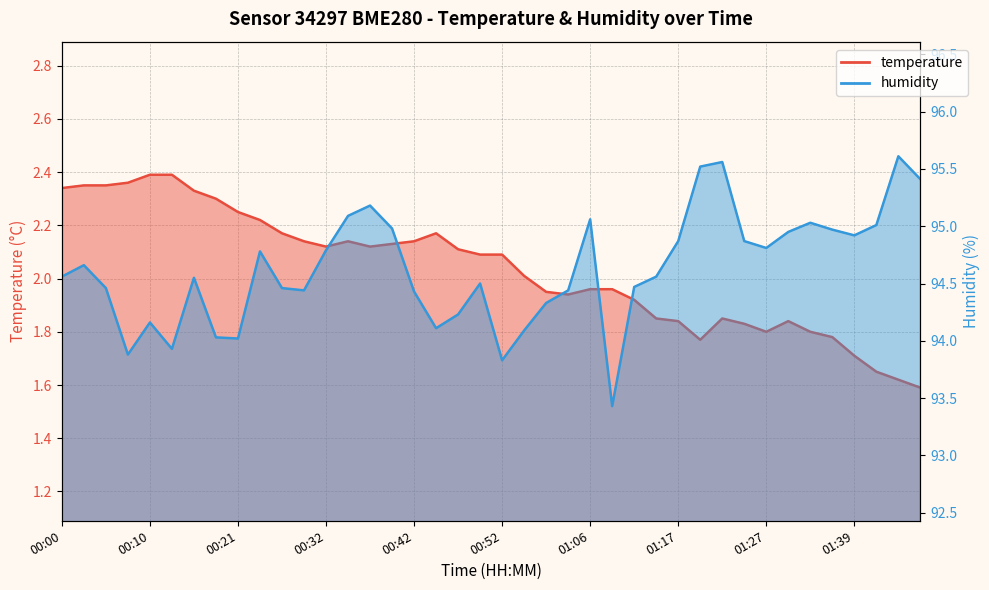

Does the chart have visible grid lines?

Yes